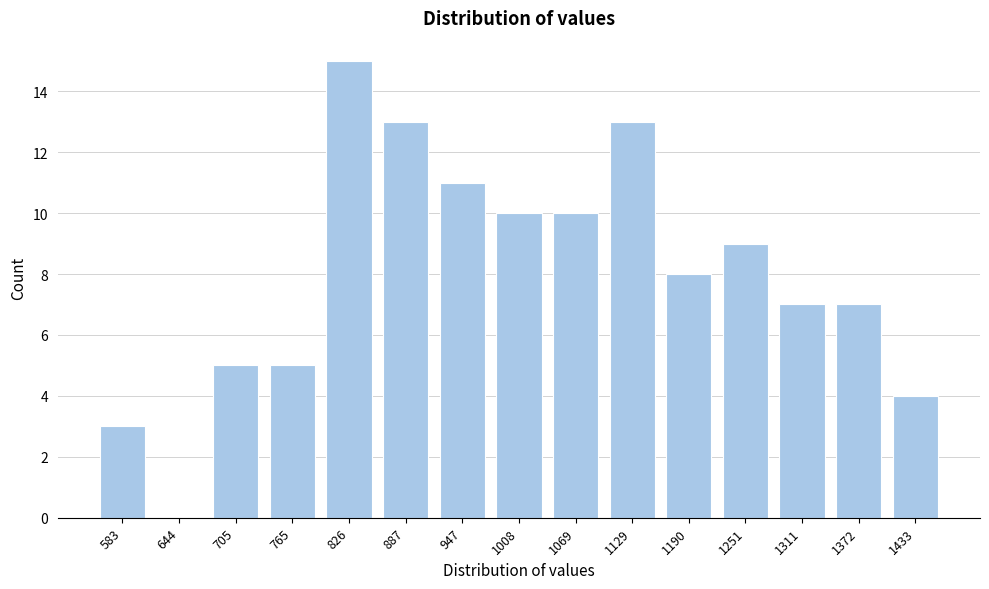

Reading right to left, what are all the values shown in this chart?

1433=4	1372=7	1311=7	1251=9	1190=8	1129=13	1069=10	1008=10	947=11	887=13	826=15	765=5	705=5	644=0	583=3